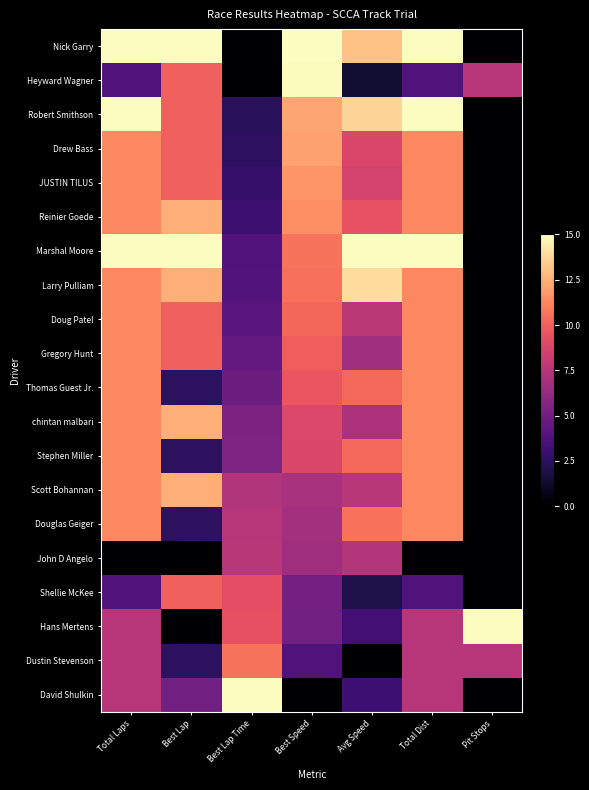

What is the spread (max minus min) of values at Best Lap?

15.0